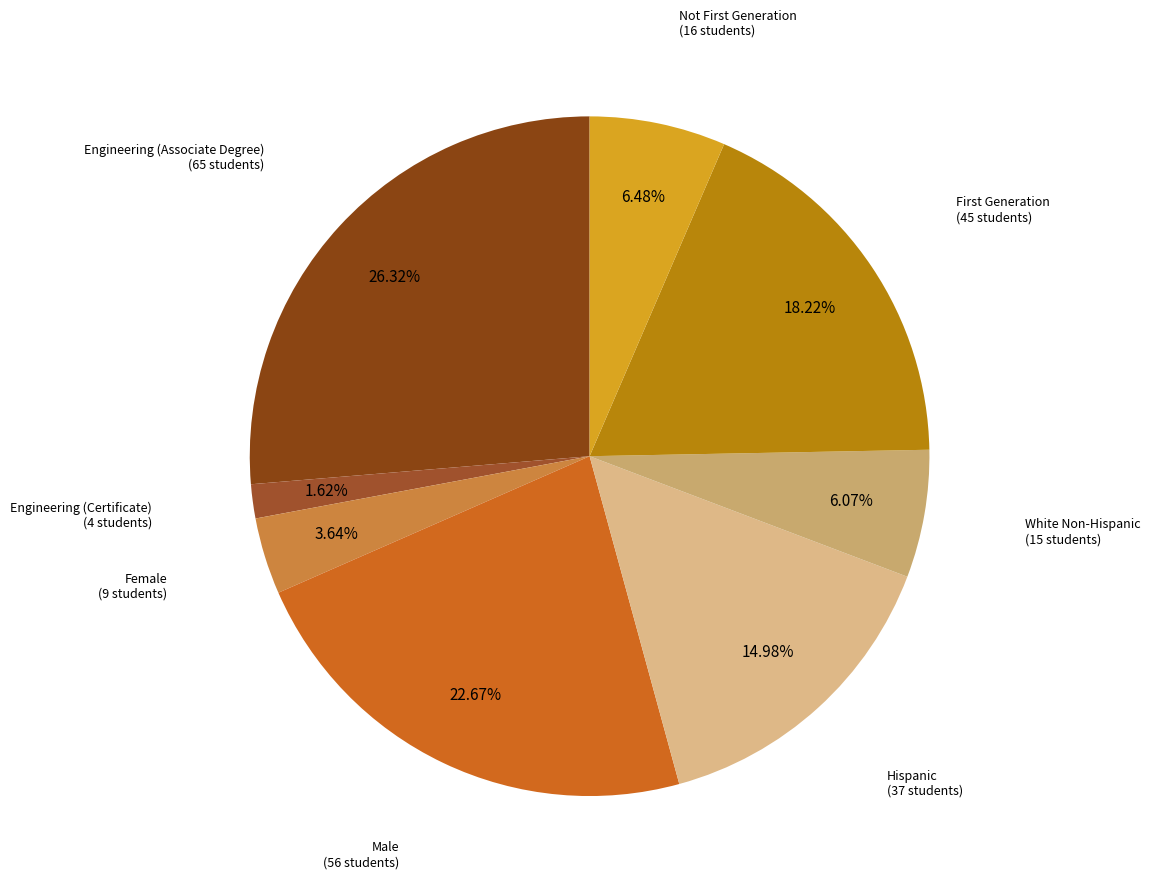

To the nearest percent, what is the difference between the largest and smallest slice percentages?

25%